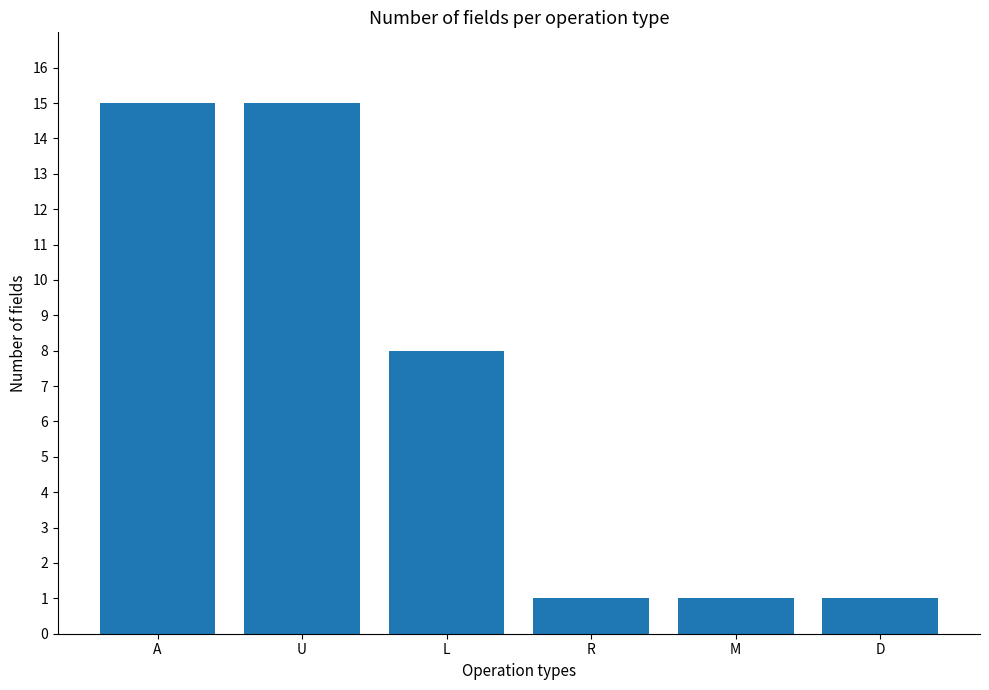

True or false: the data shows 15 at U.

True